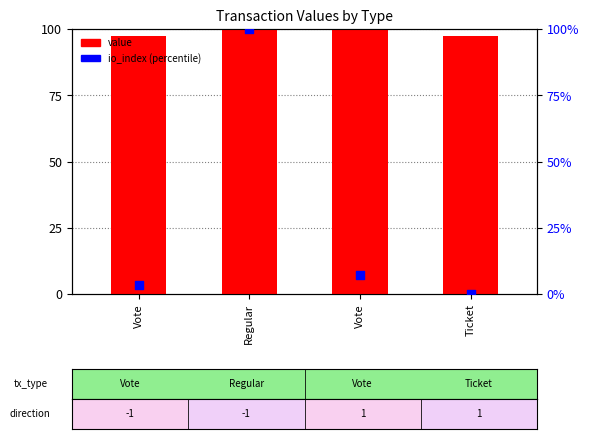

Which series has the largest total across all categories?

value